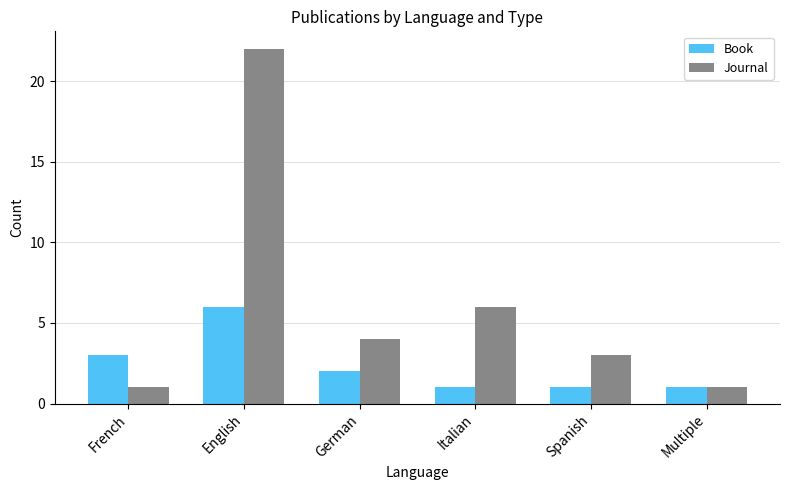

Count the number of data series in this chart.

2